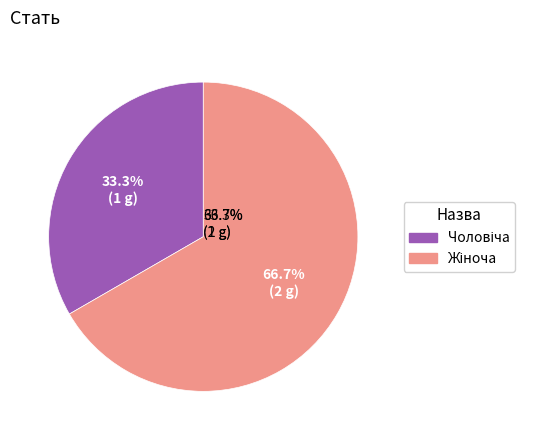

Does Жіноча account for over 50% of the chart?

Yes